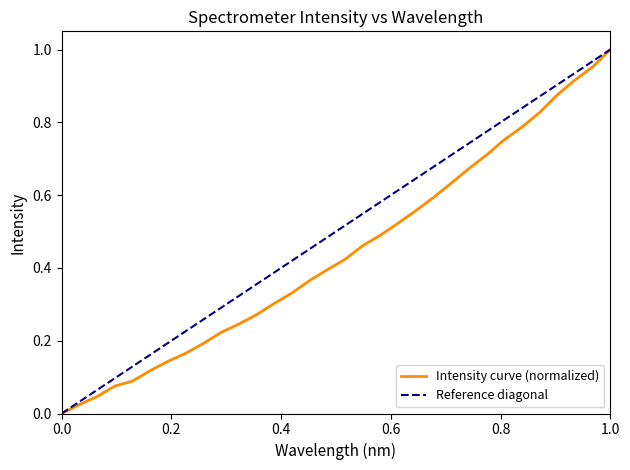

The value of Intensity curve (normalized) at 1.0 is 1.7. True or false?

False